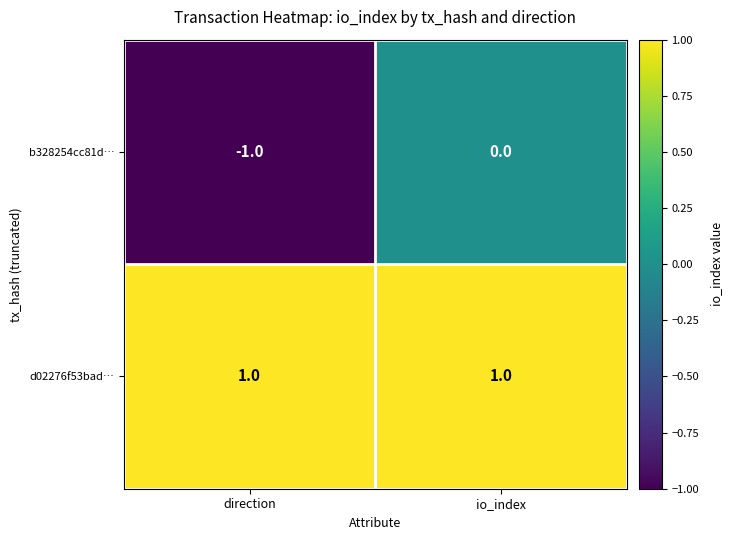

The b328254cc81d… series shows 0 at io_index. True or false?

True